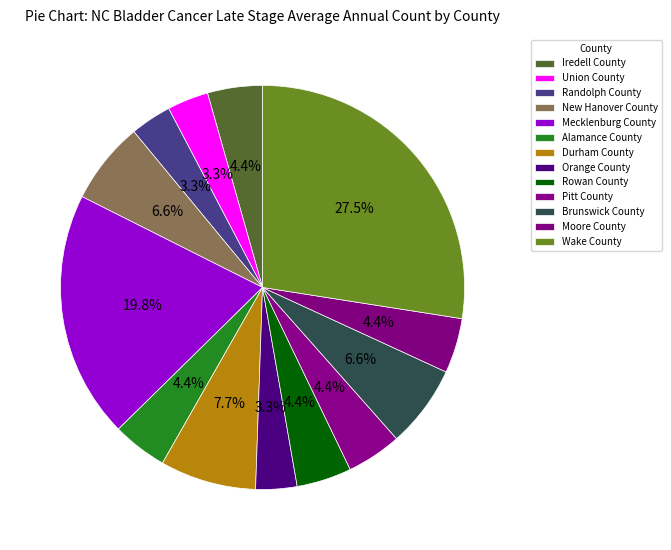

The Alamance County slice represents 4% of the pie. True or false?

True